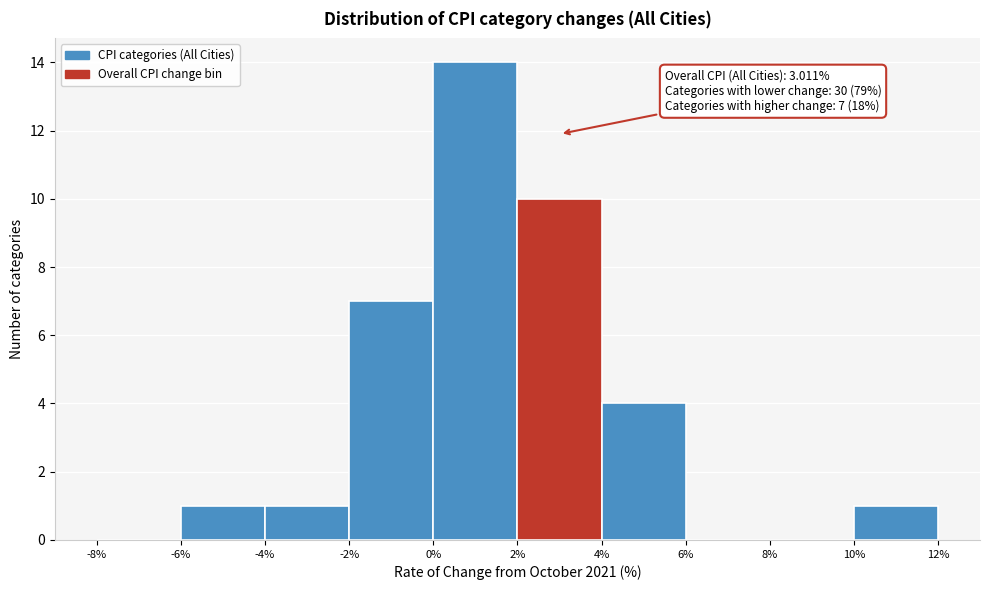

Over which range of the x-axis is the bar tallest?

0% to 2%